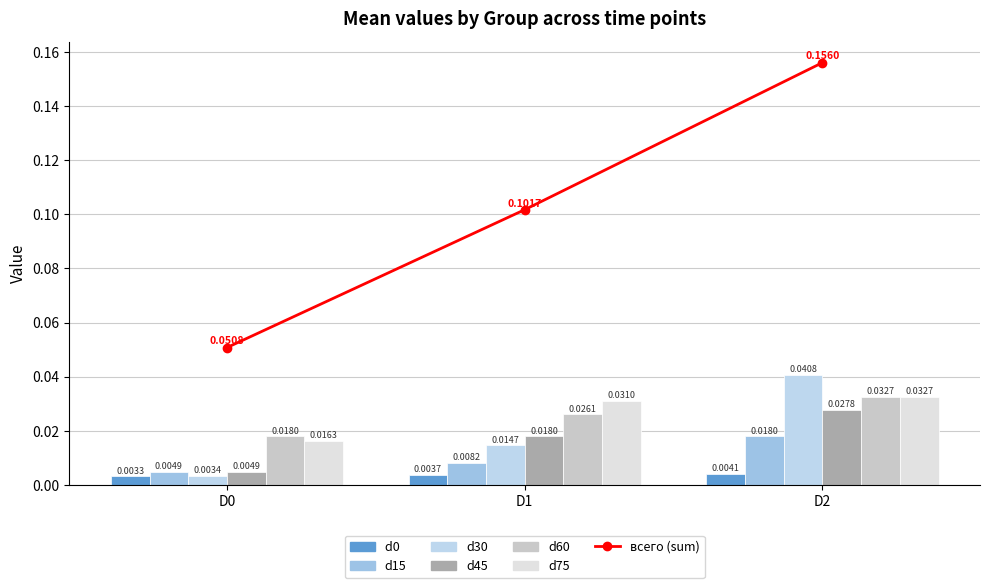

What is the maximum value shown in the chart?

0.2